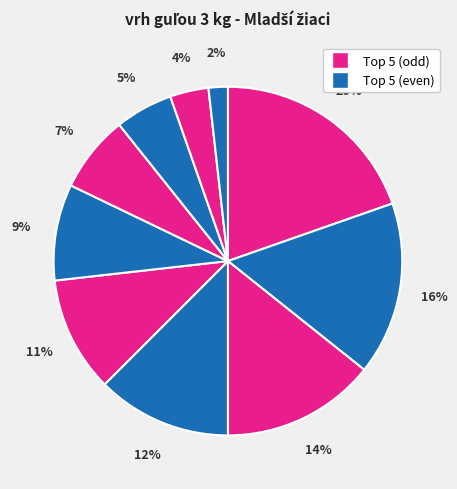

To the nearest percent, what is the average slice percentage?

10%